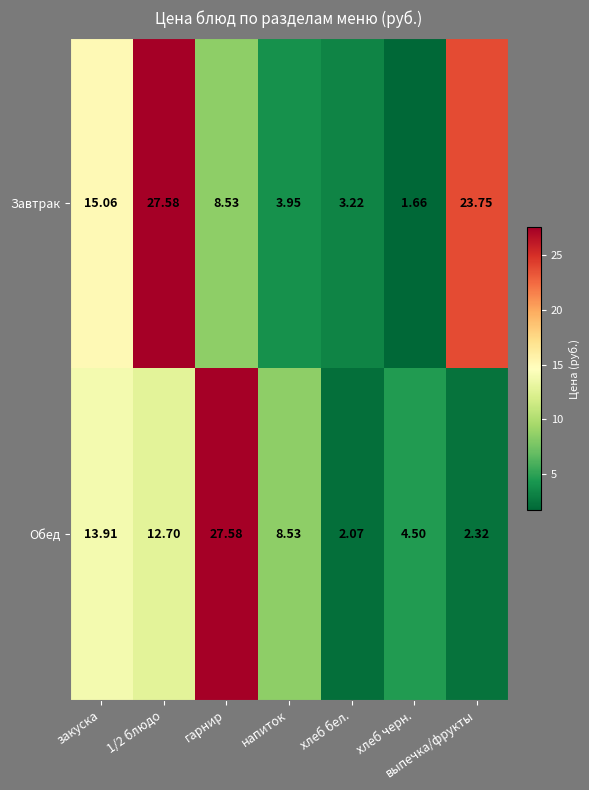

At which label does Обед reach its minimum?

хлеб бел.